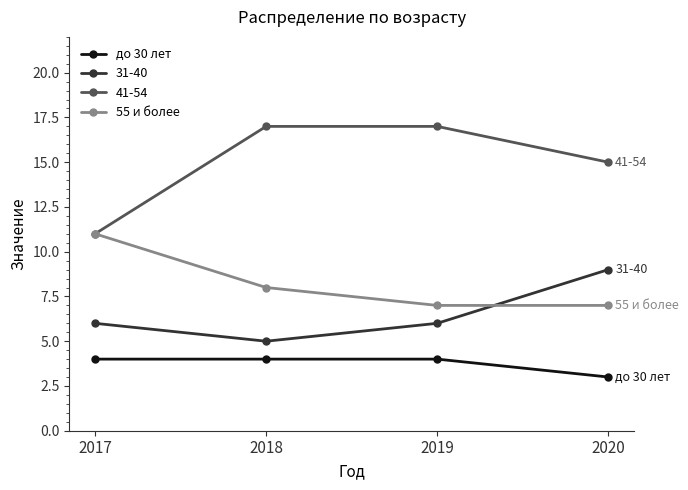

How many lines are shown in the chart?

4